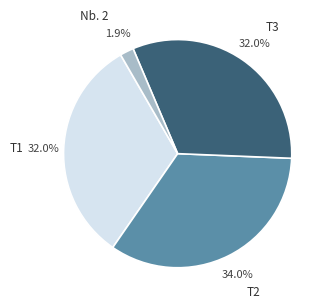

What portion of the pie excludes T2?

66.0%